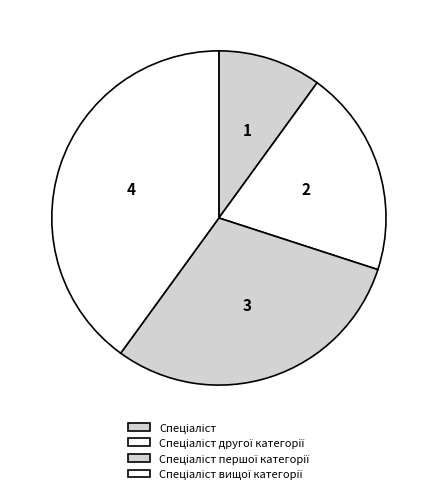

How many segments does this pie chart have?

4